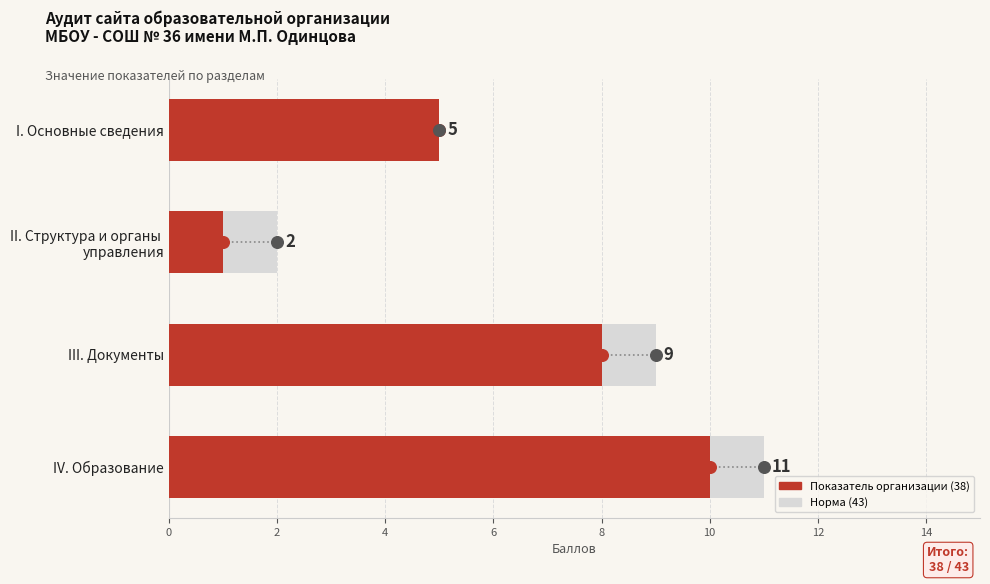

At how many categories does at least one series exceed 2?

3